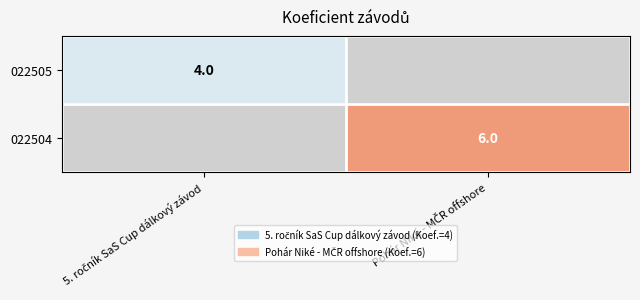

How many distinct data groups are displayed?

2